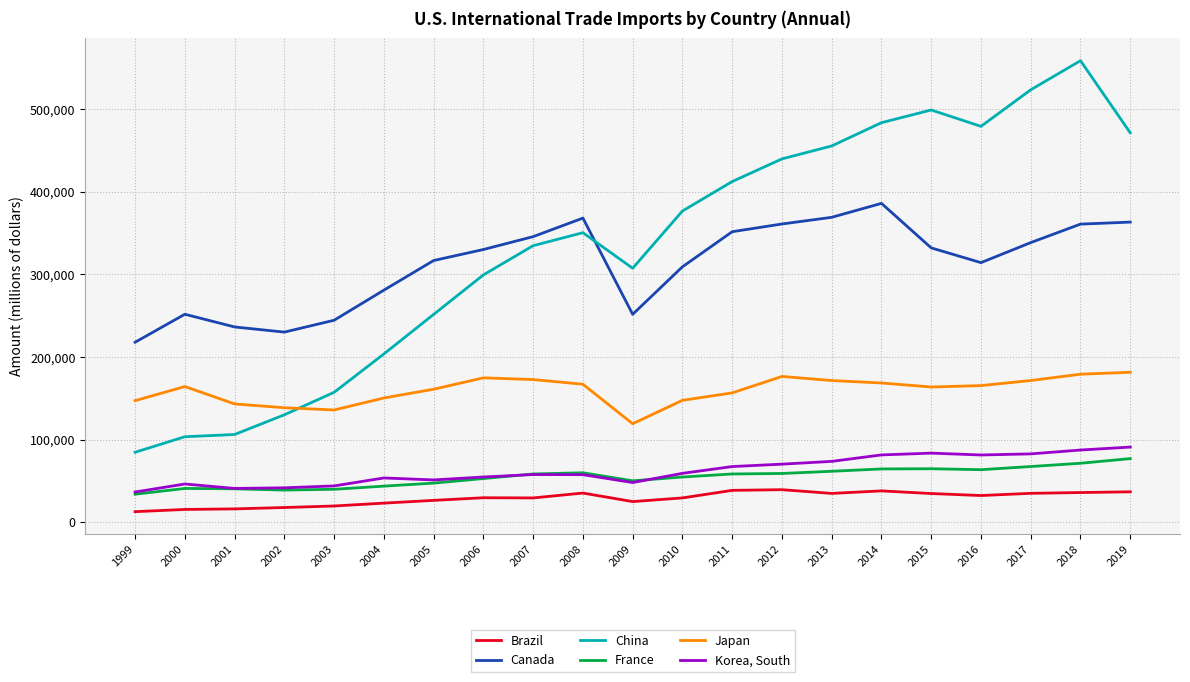

True or false: Brazil and France cross at least once.

False